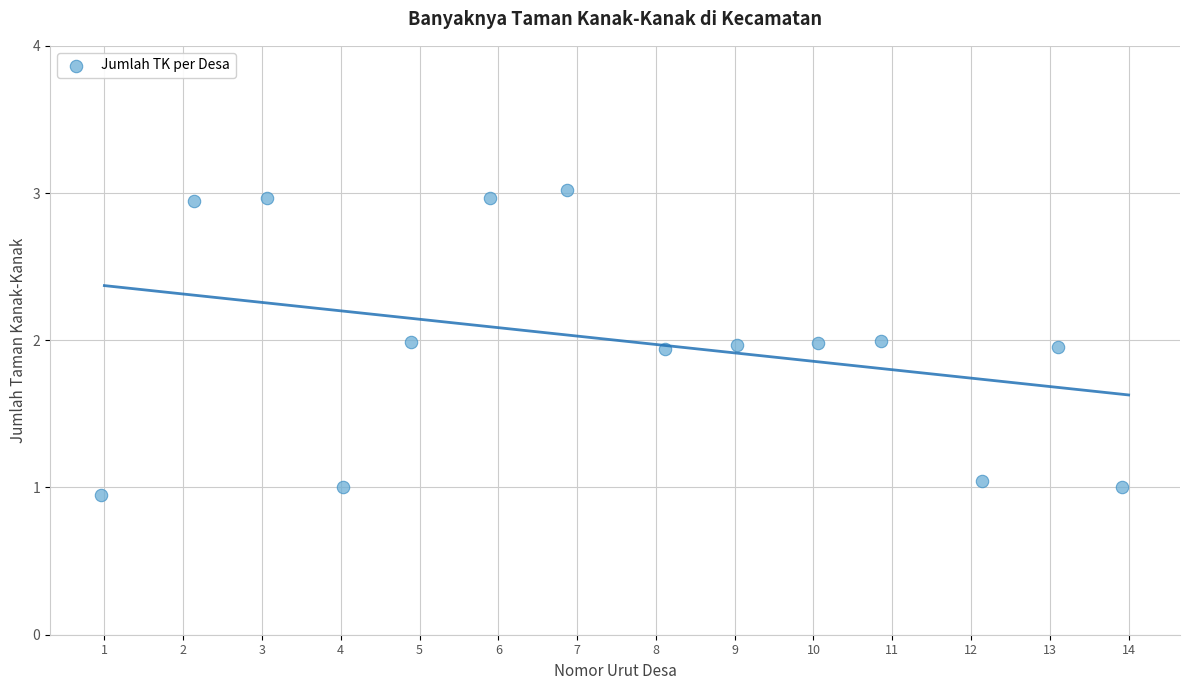

What is the range of Y values (max minus min)?

2.1